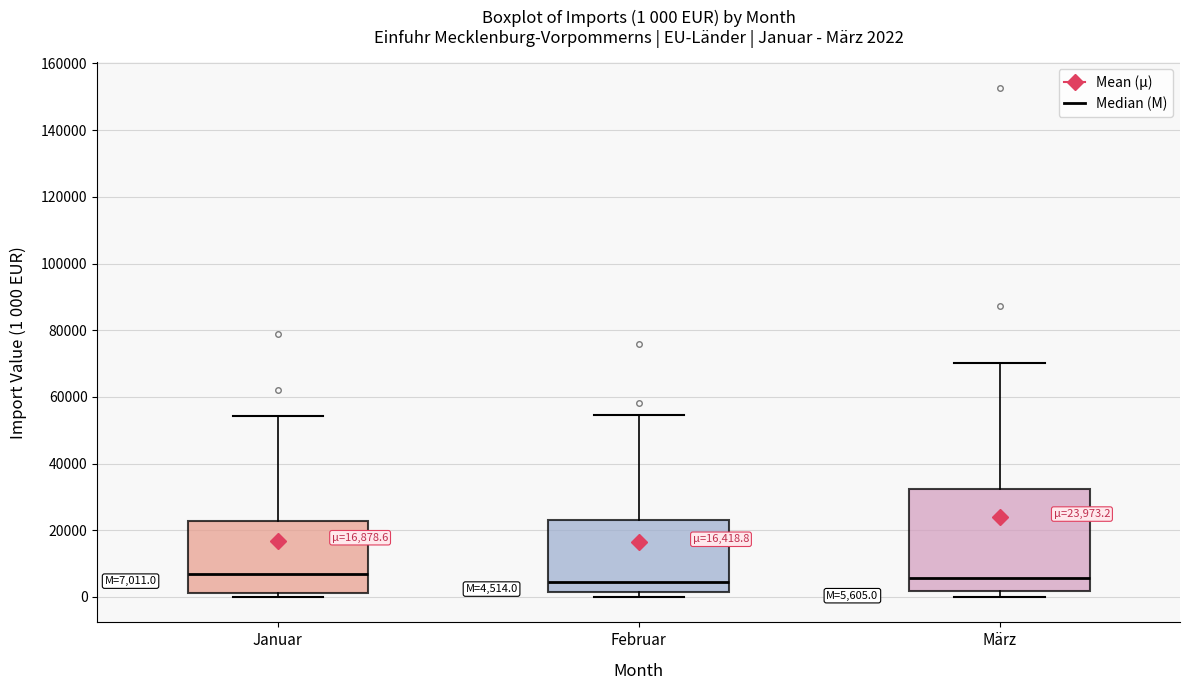

Comparing the boxes themselves (not the whiskers), which one is the tallest?

März